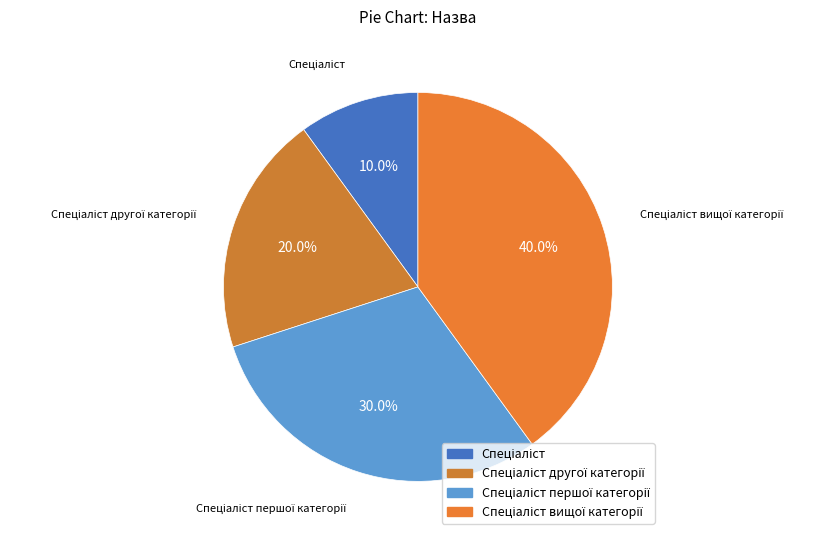

How many slices are in this pie chart?

4